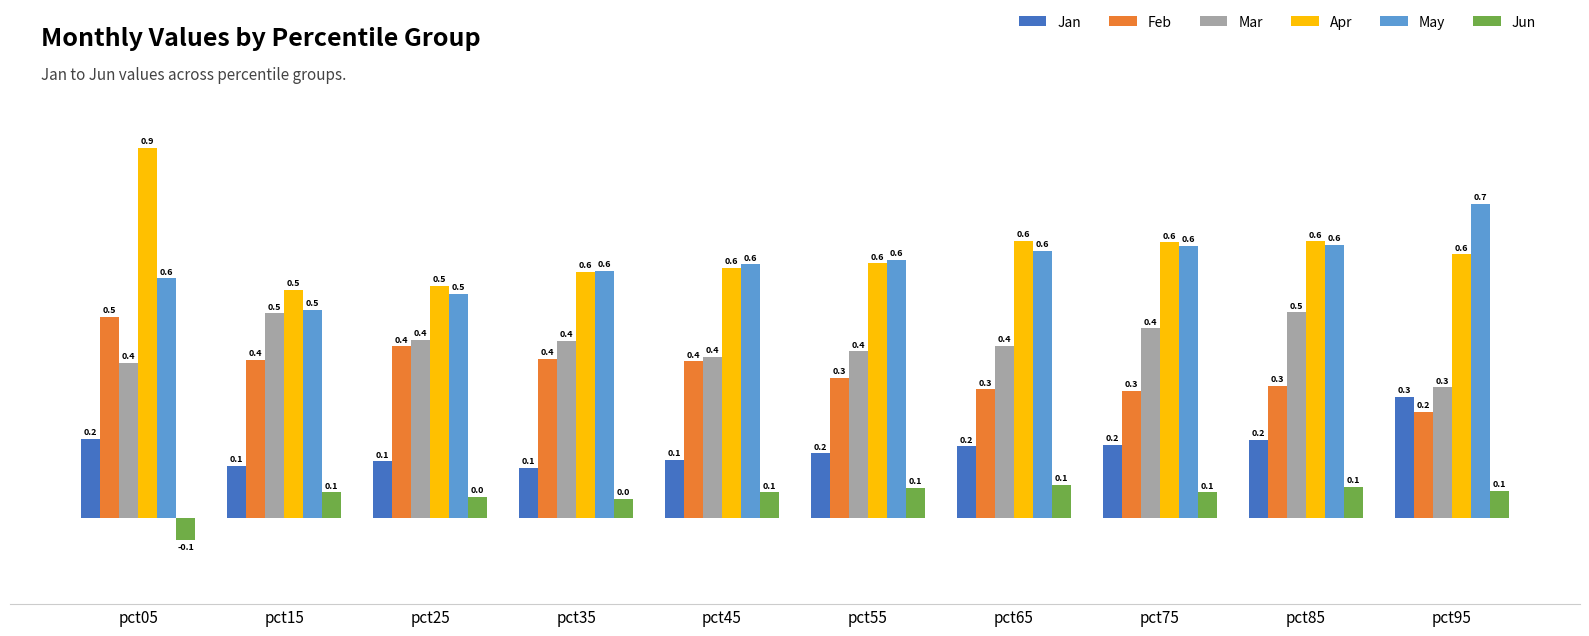

What is the total value across all series at pct75?

2.2